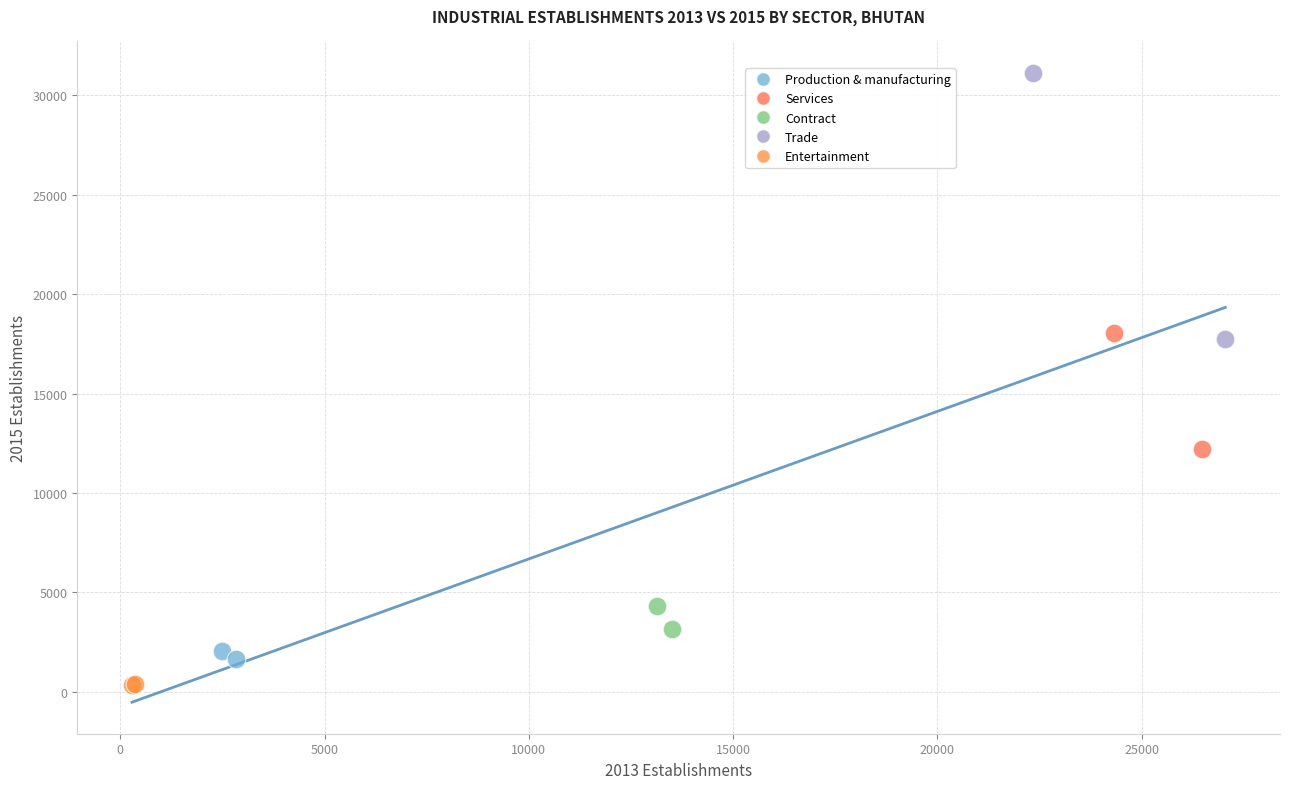

Which series contains the lowest Y value?

Entertainment